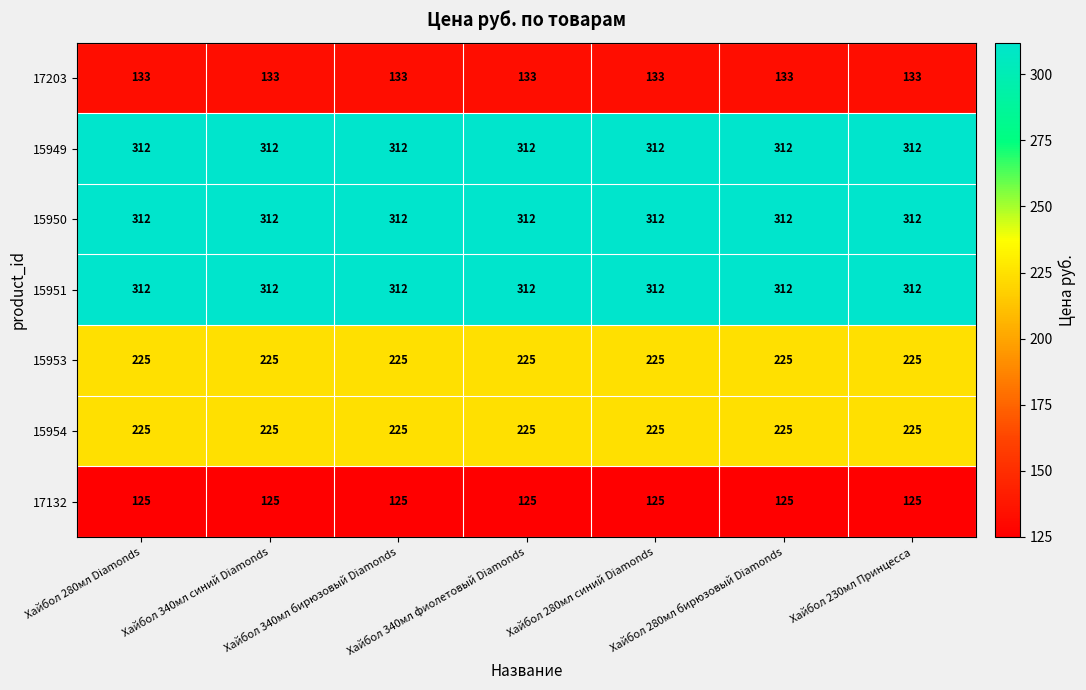

At how many categories does at least one series exceed 264?

7